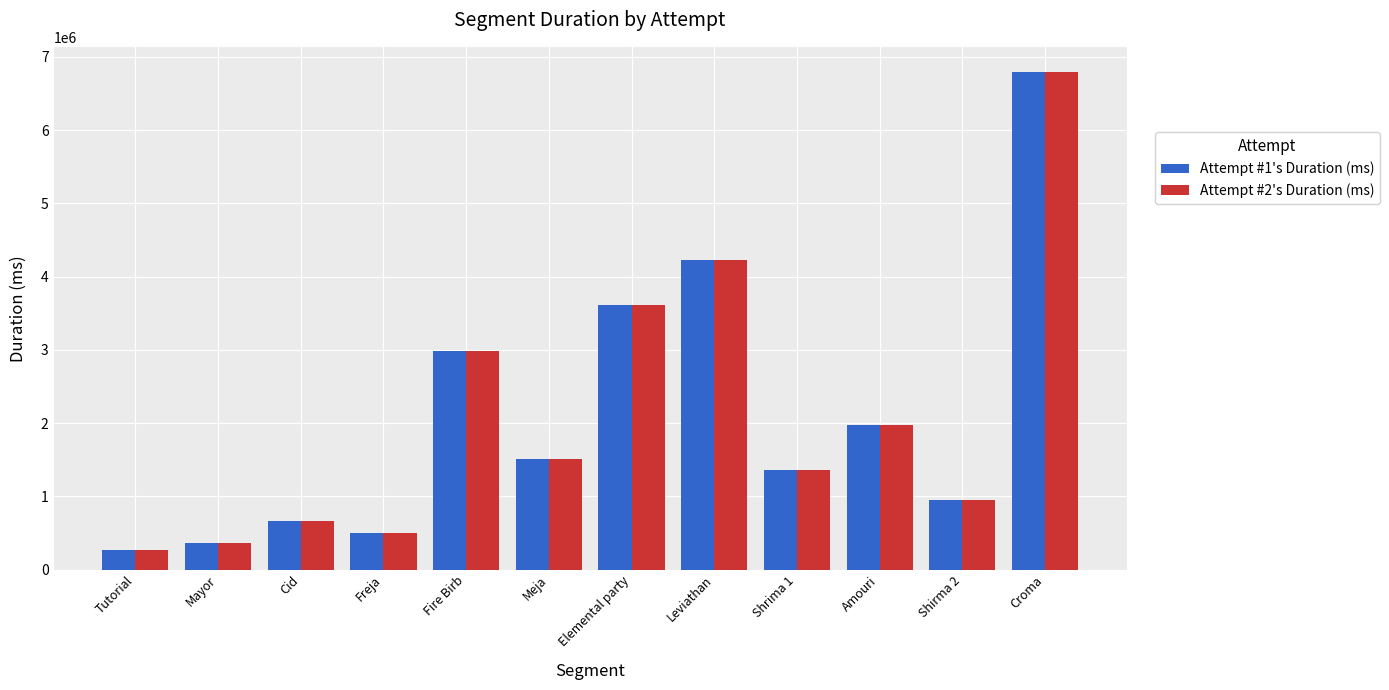

What is the difference between the Attempt #1's Duration (ms) values at Leviathan and Croma?

2566000